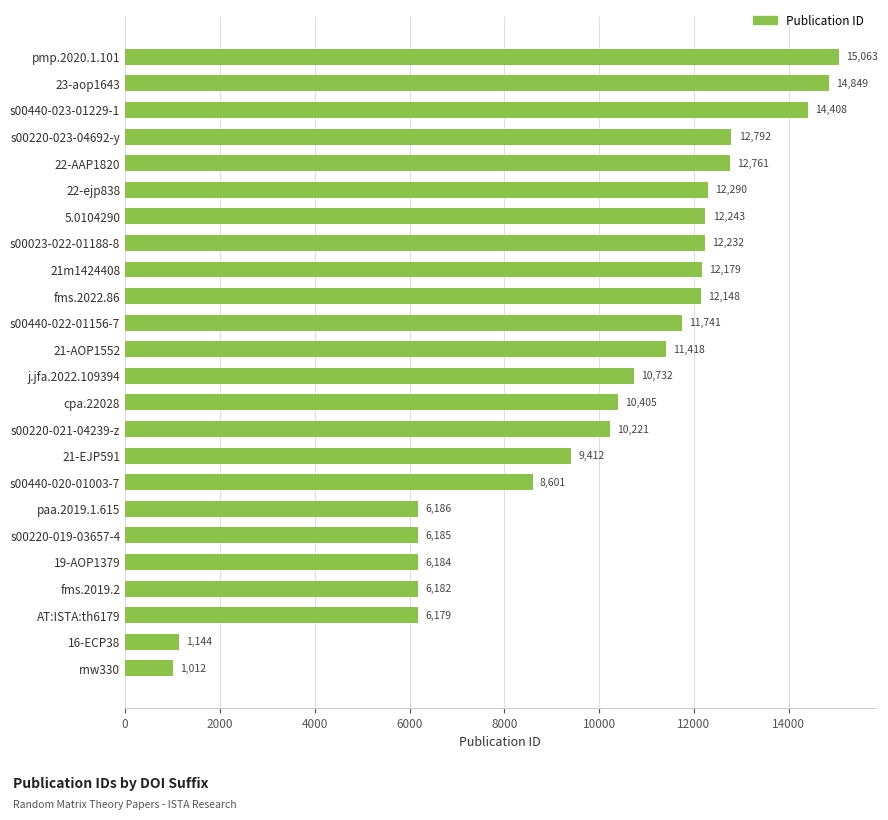

At which category does the chart reach its minimum across all series?

rnw330